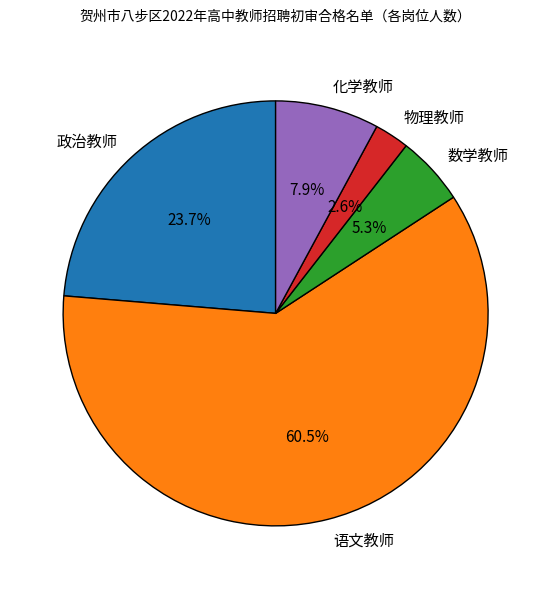

Is the sum of 数学教师 and 政治教师 greater than half?

No